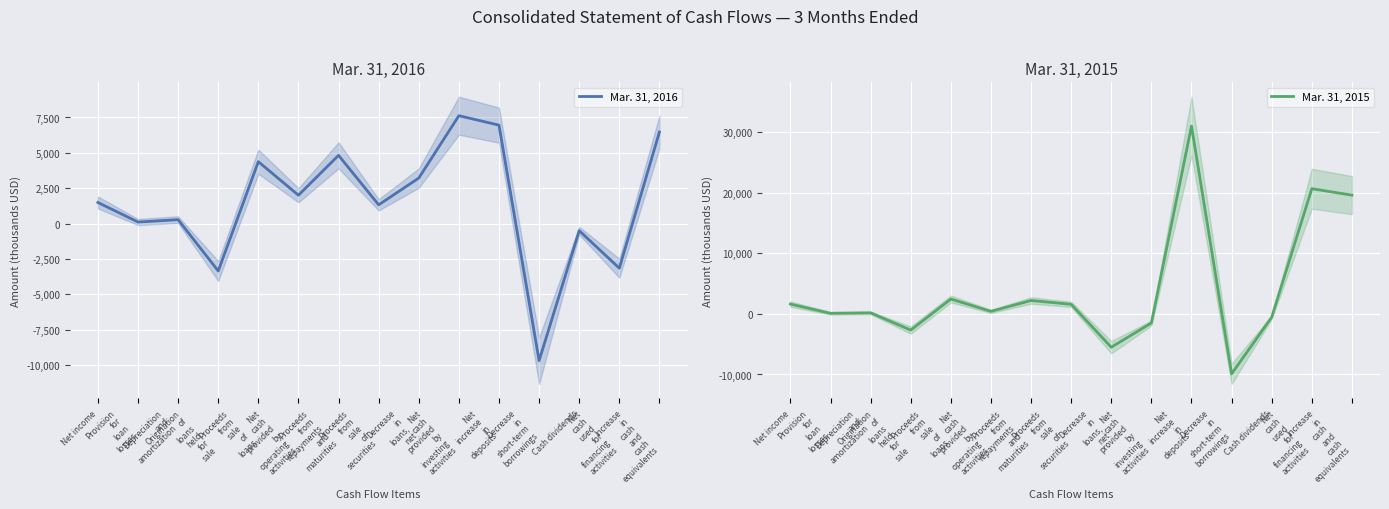

At which category is the sum across all series the highest?

Net
increase
in
deposits